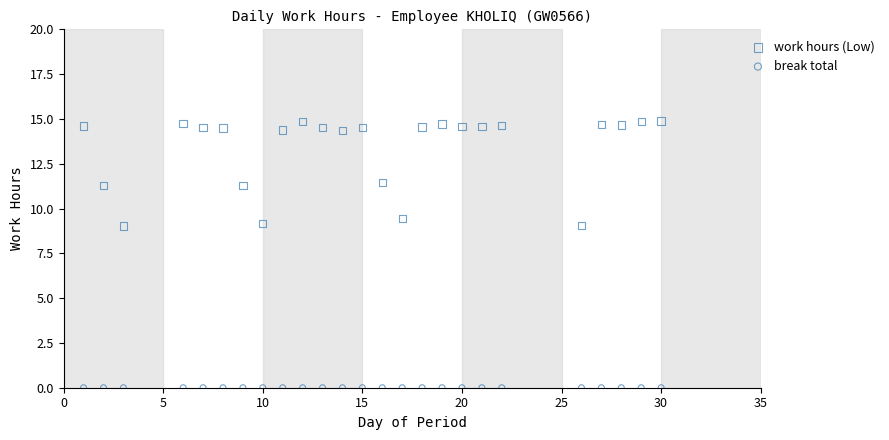

Which series contains the highest Y value?

work hours (Low)